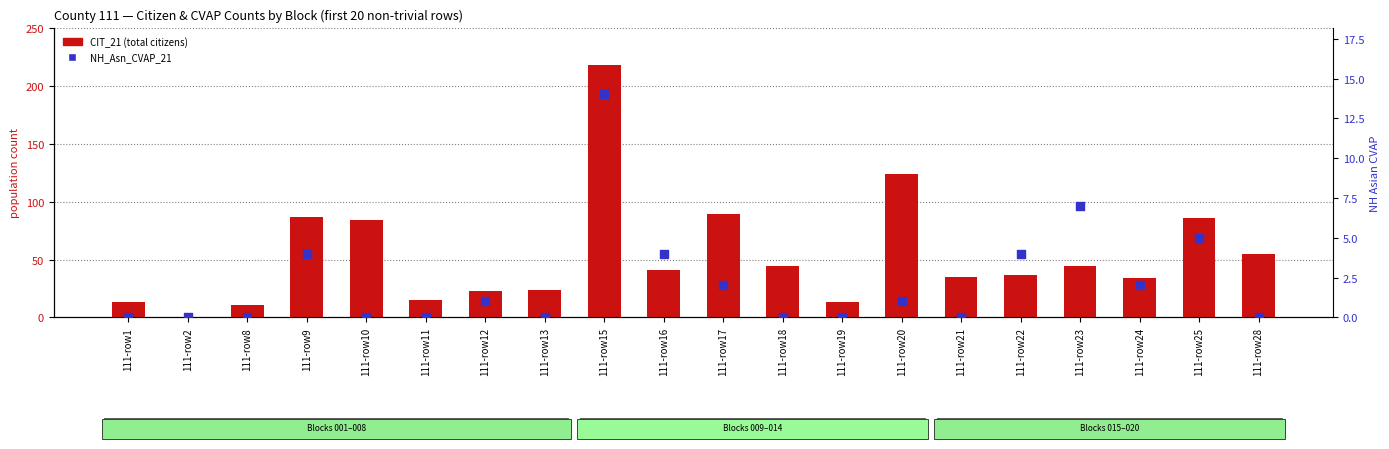

Is the value of NH_Asn_CVAP_21 at 111-row8 greater than the value of CIT_21 at 111-row16?

No